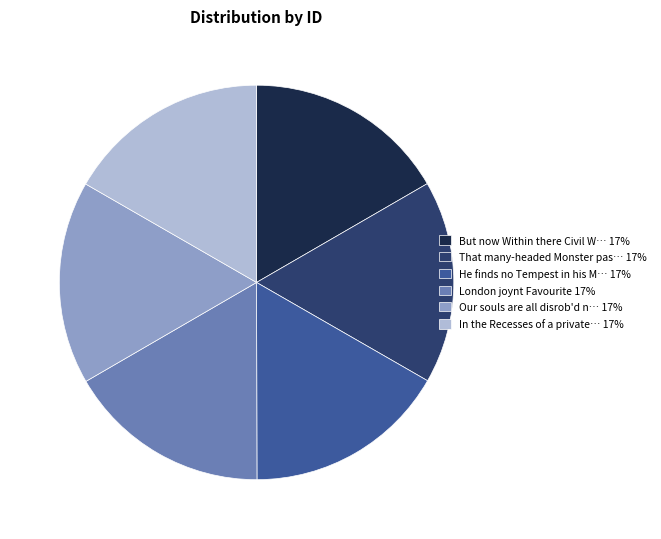

Combined, do He finds no Tempest in his M… 17% and That many-headed Monster pas… 17% account for over 50%?

No